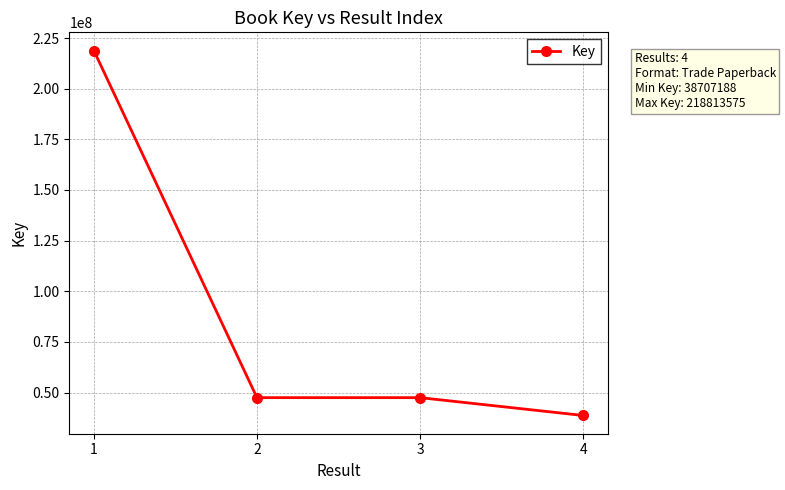

How many data points does each series have?

4